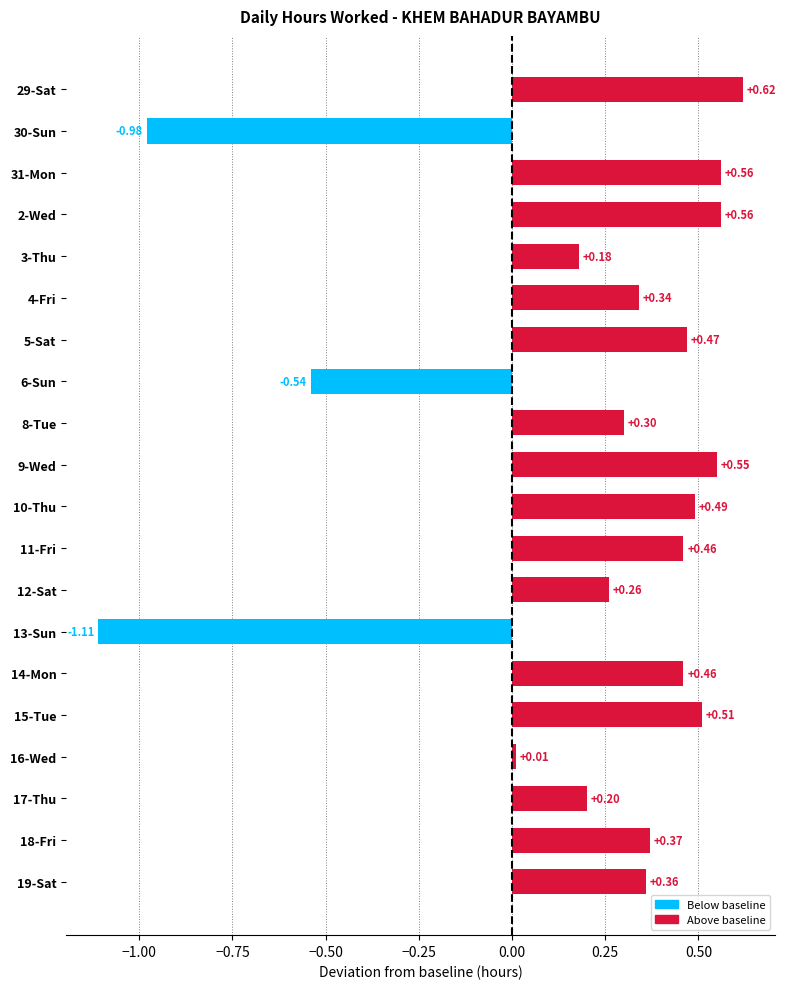

What is the average value?

0.2